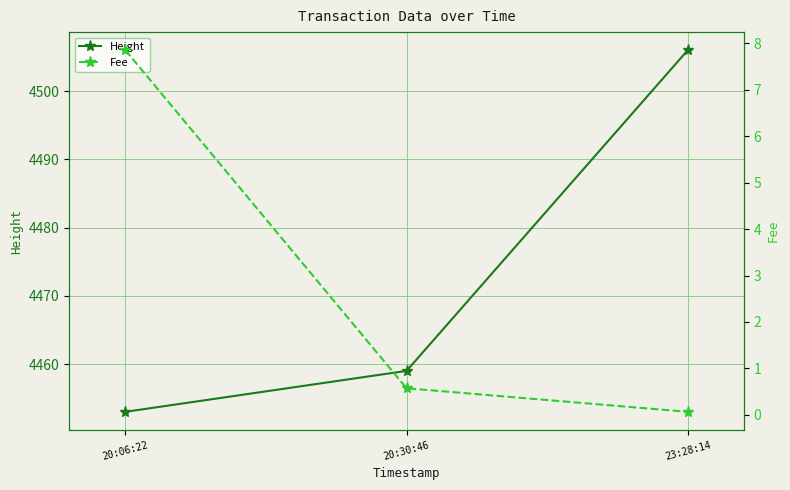

What is the value of the Height point at the 2nd from the left?

4459